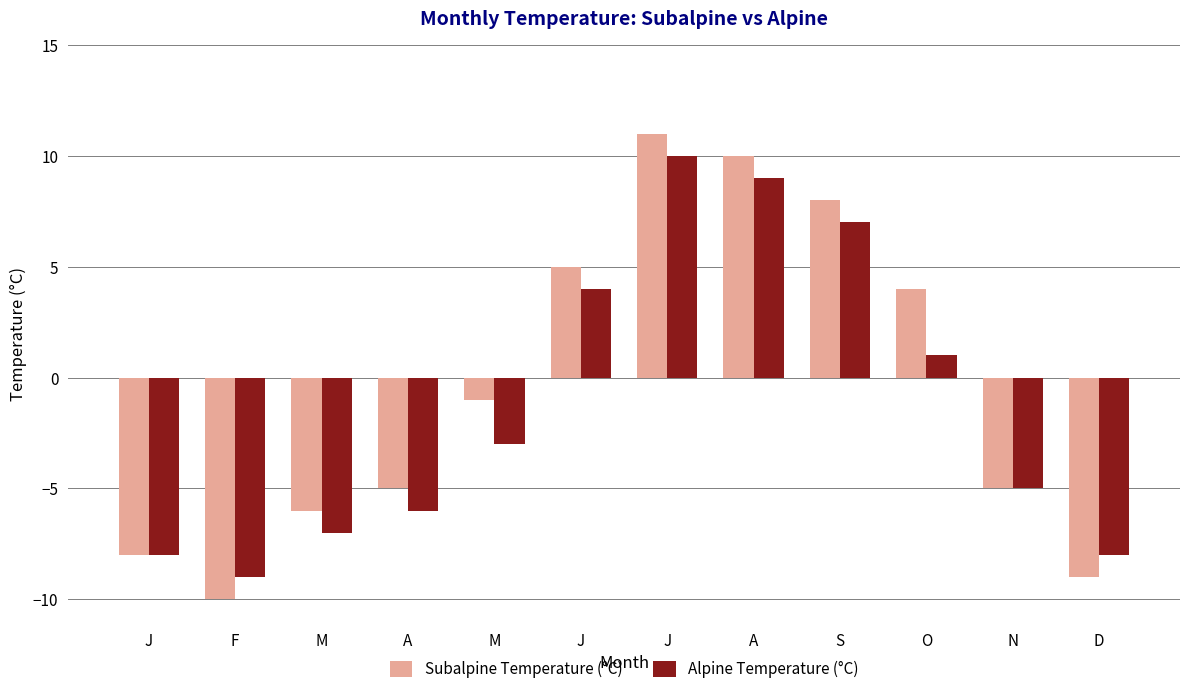

What are all the series names shown in the legend?

Subalpine Temperature (°C), Alpine Temperature (°C)